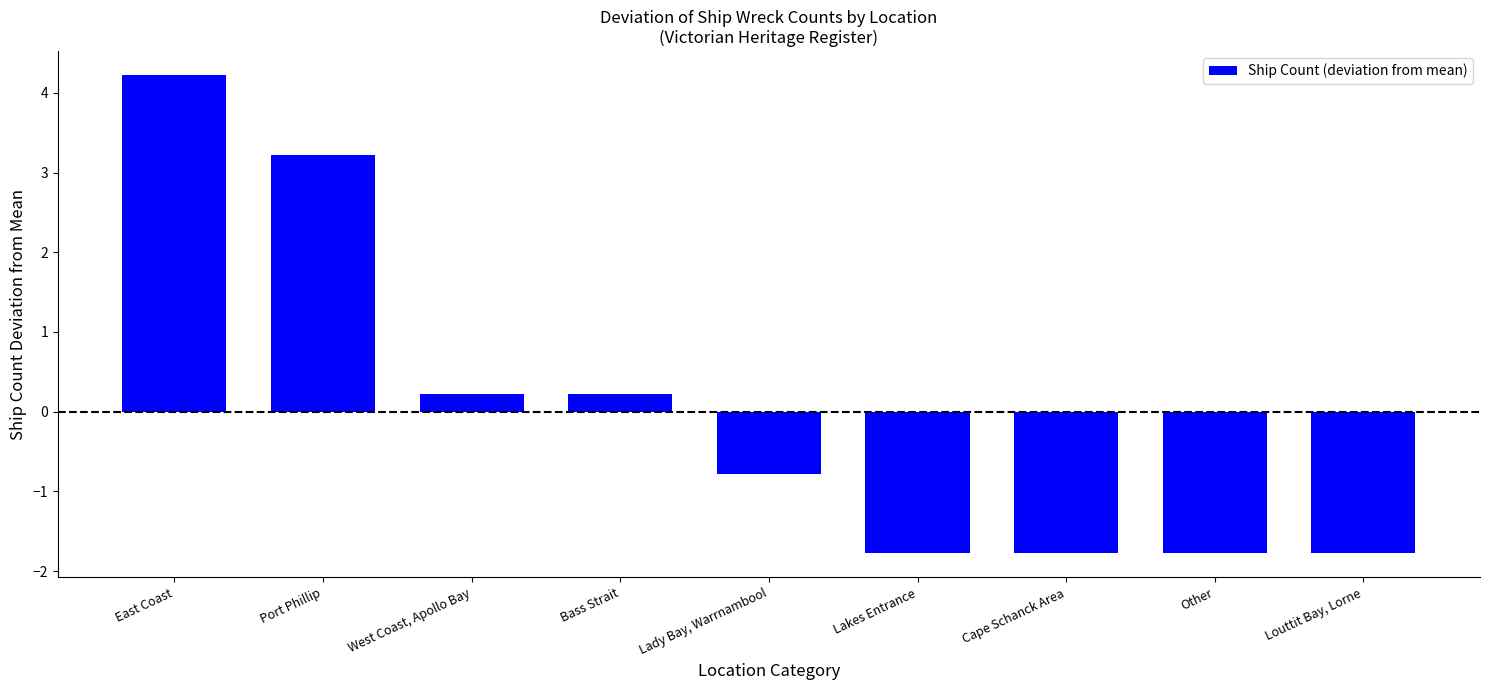

What is the greatest value displayed?

4.2